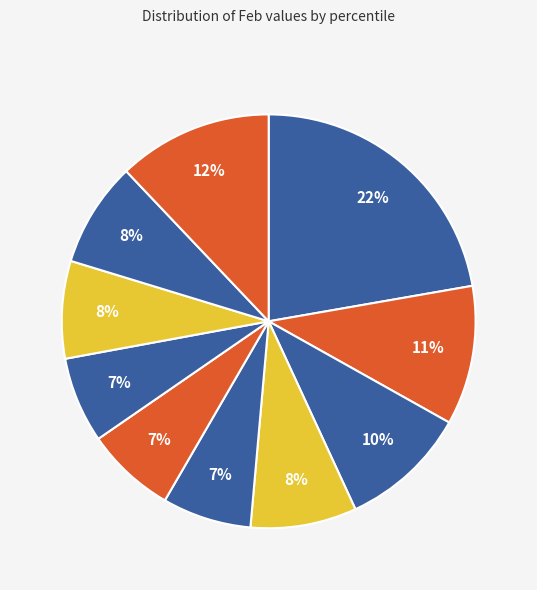

How many segments does this pie chart have?

10